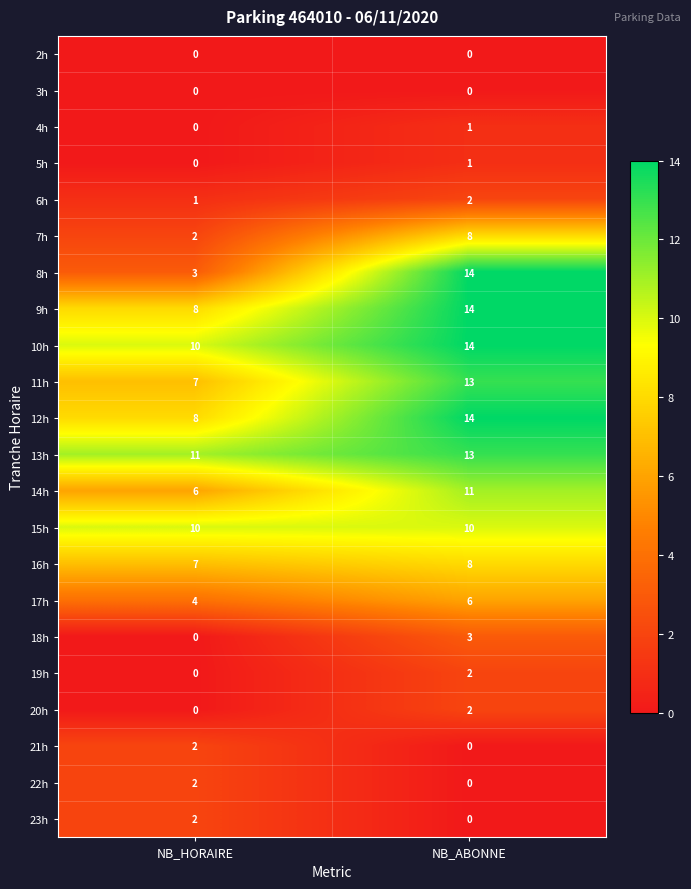

What is the highest value of the 18h series?

3